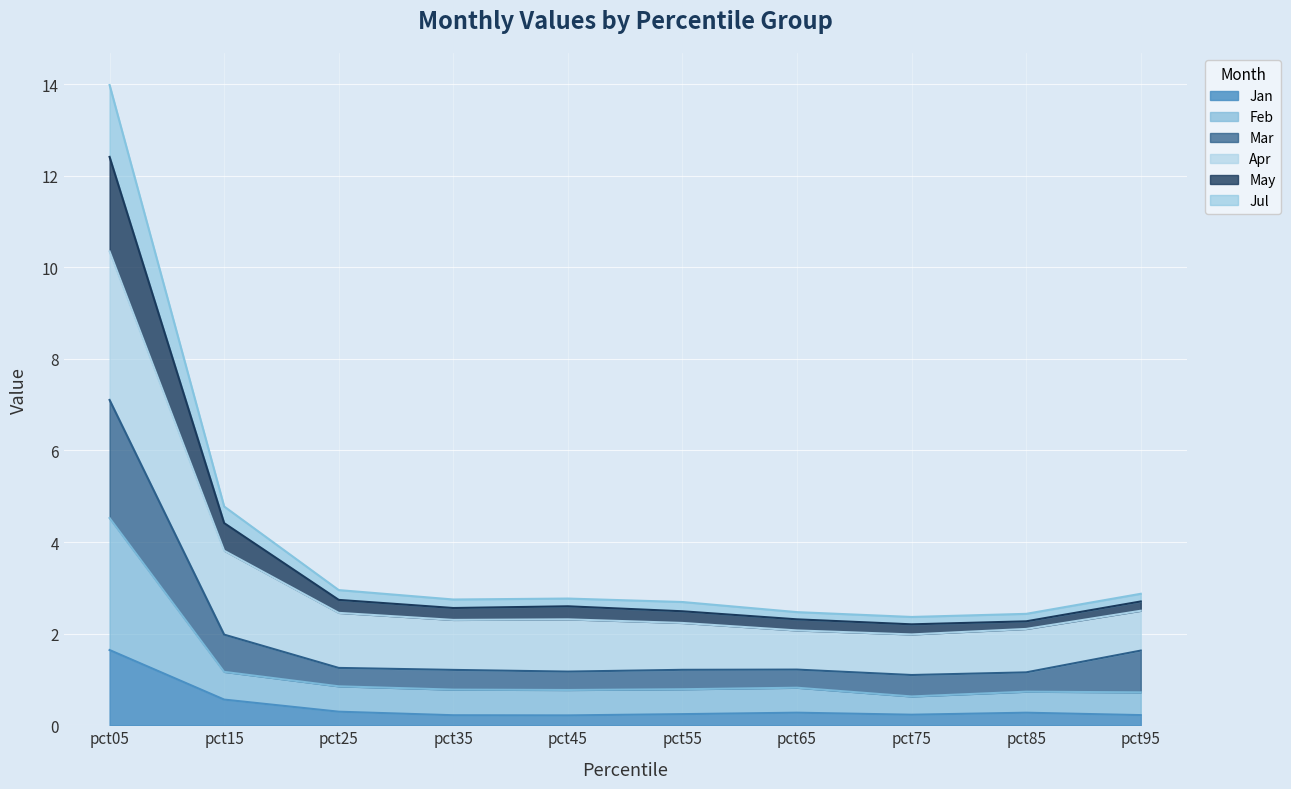

True or false: Jan has a value of 0.3 at pct65.

True